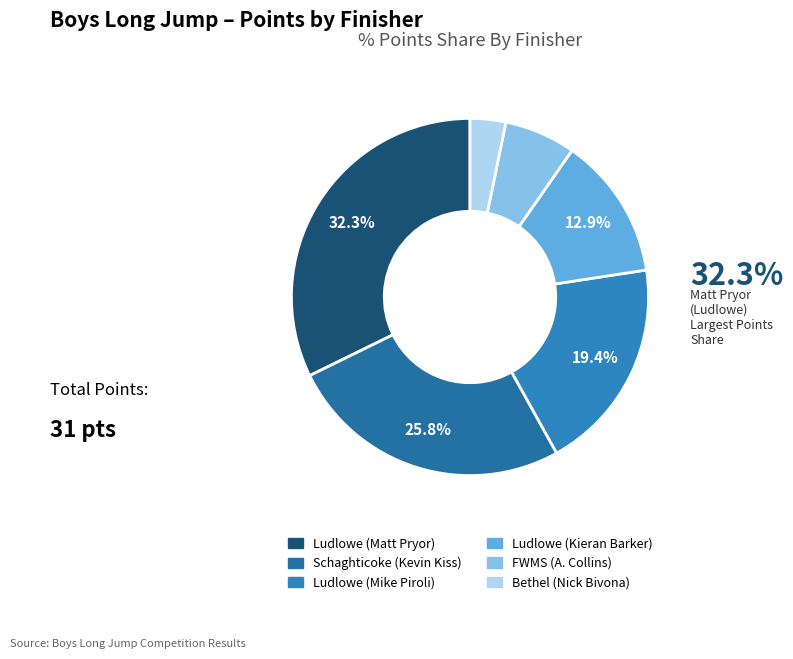

To the nearest percent, what is the average slice percentage?

17%